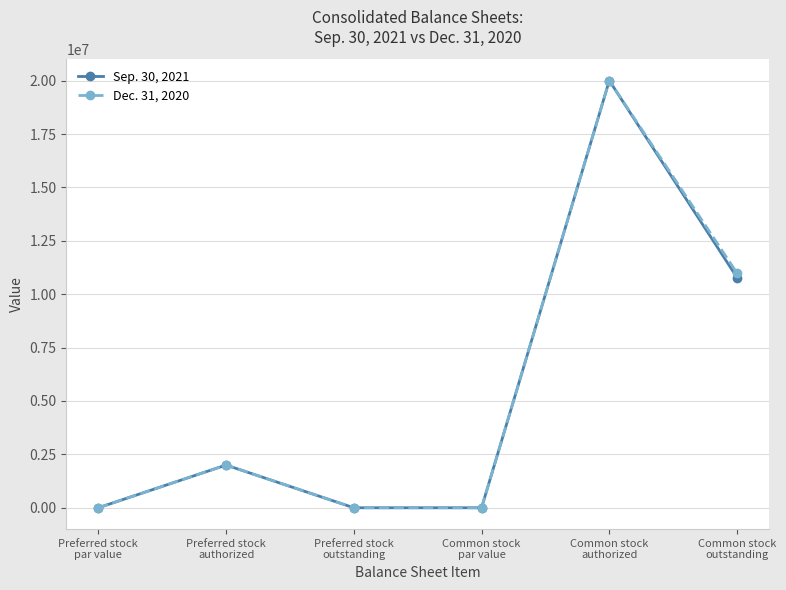

What is the average value of the Sep. 30, 2021 series?

5463095